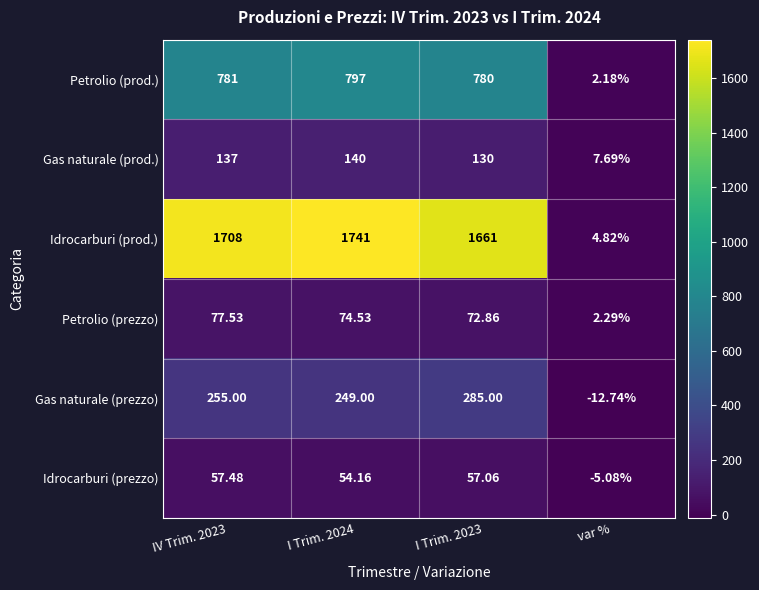

At IV Trim. 2023, list the series in order from largest to smallest.

Idrocarburi (prod.), Petrolio (prod.), Gas naturale (prezzo), Gas naturale (prod.), Petrolio (prezzo), Idrocarburi (prezzo)